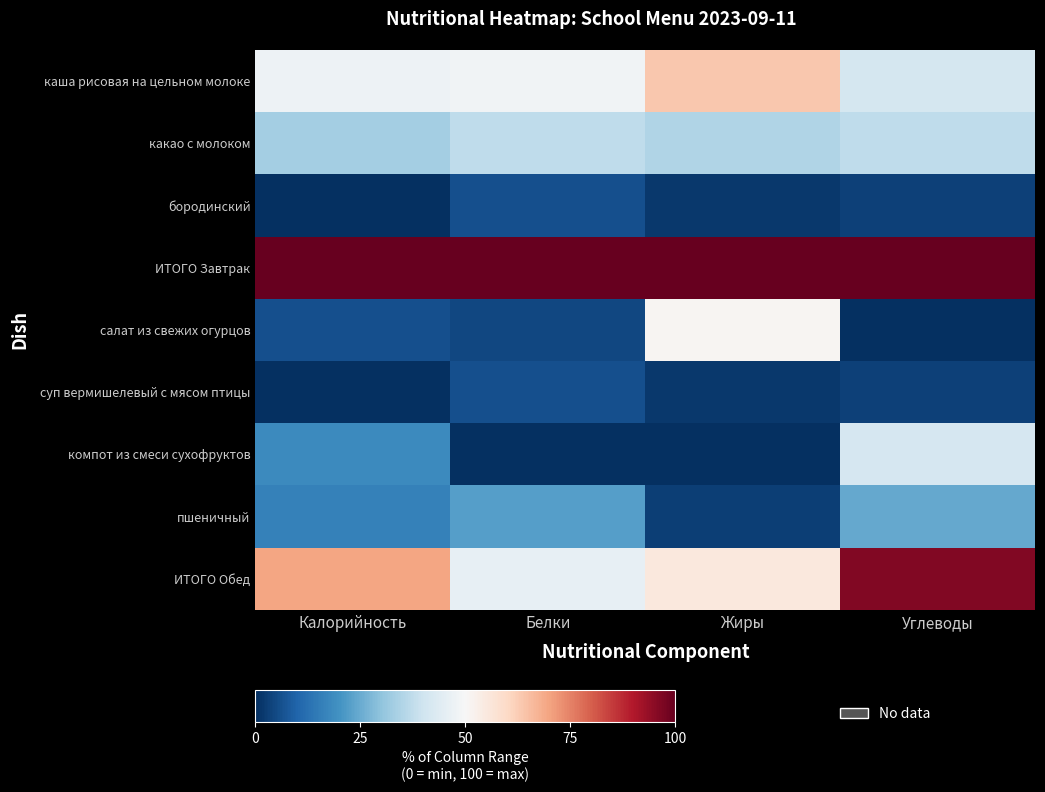

Which series has the largest range (max minus min)?

салат из свежих огурцов